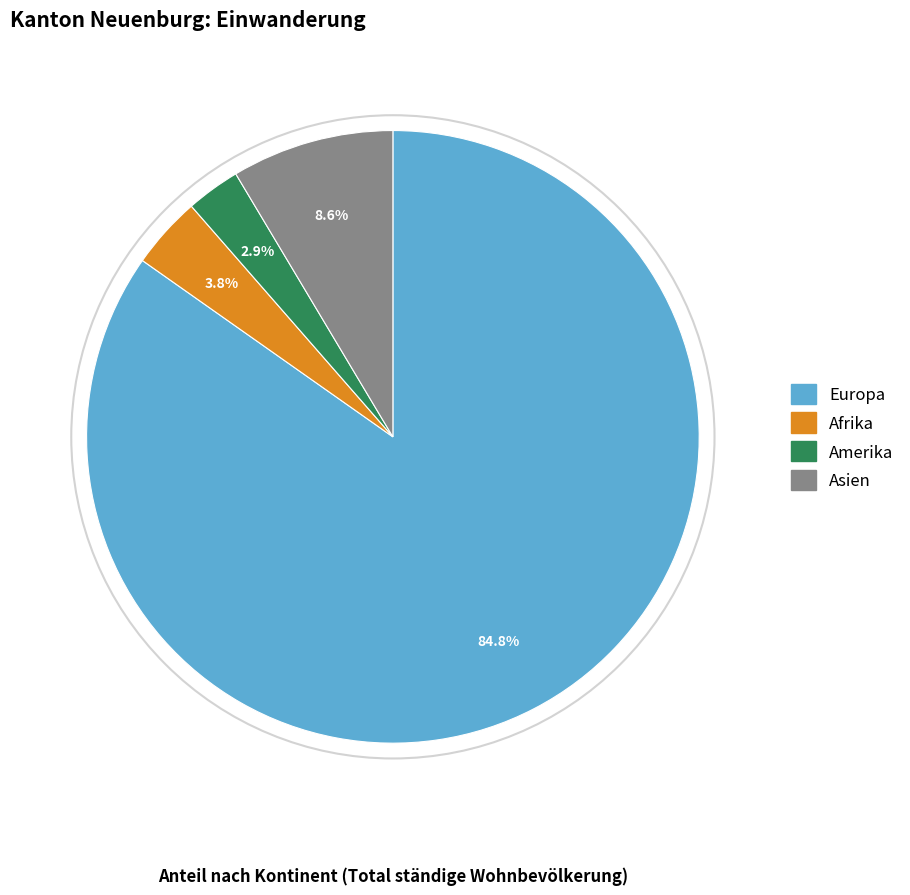

Rank the categories by value from highest to lowest.

Europa, Asien, Afrika, Amerika